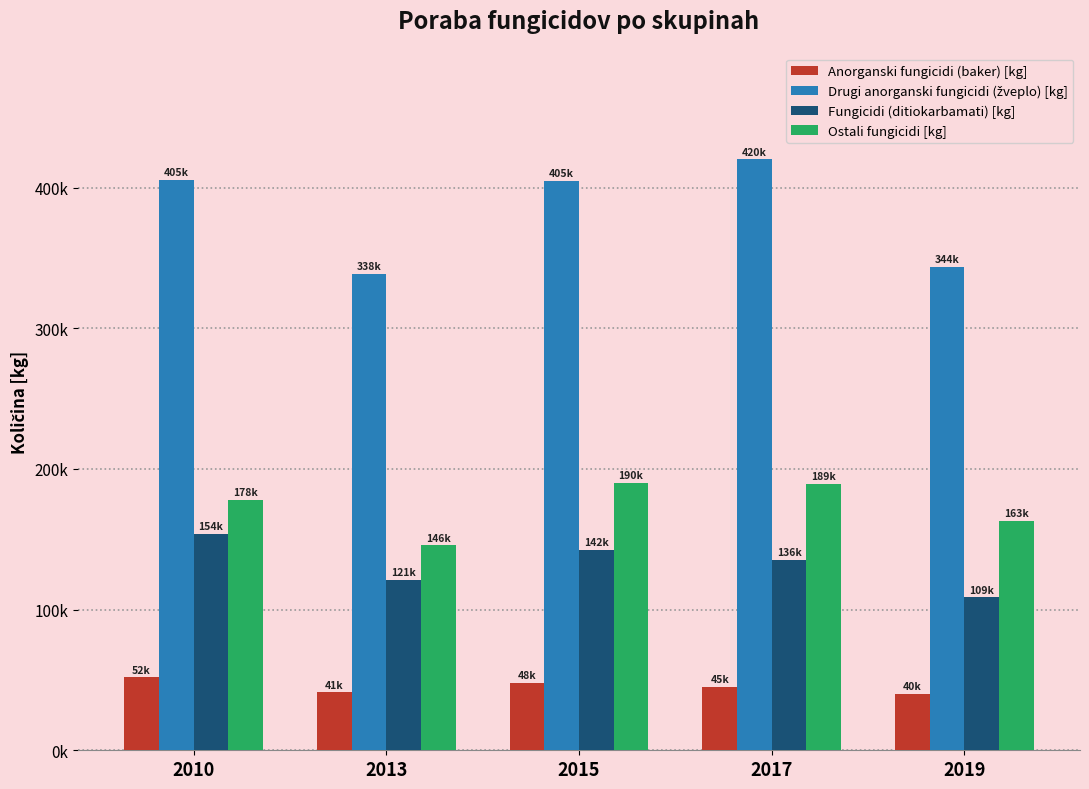

Does the chart contain stacked bars?

No